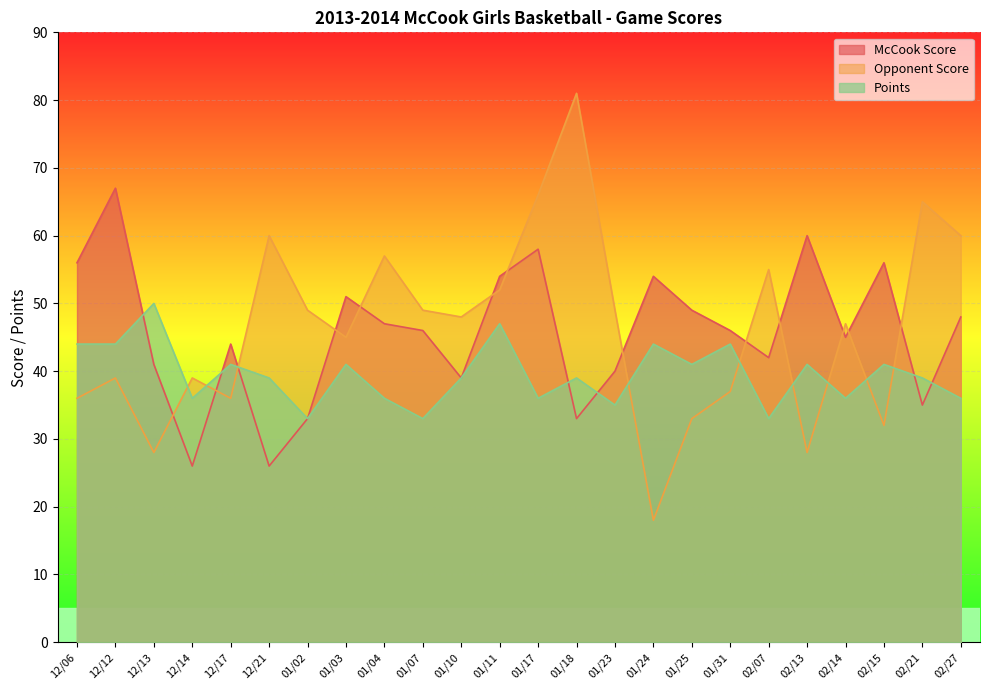

What is the total value across all series at 01/11?

153